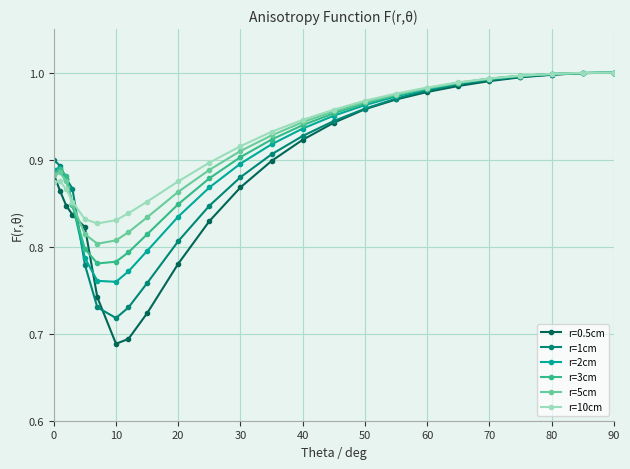

At how many categories does at least one series exceed 0?

24